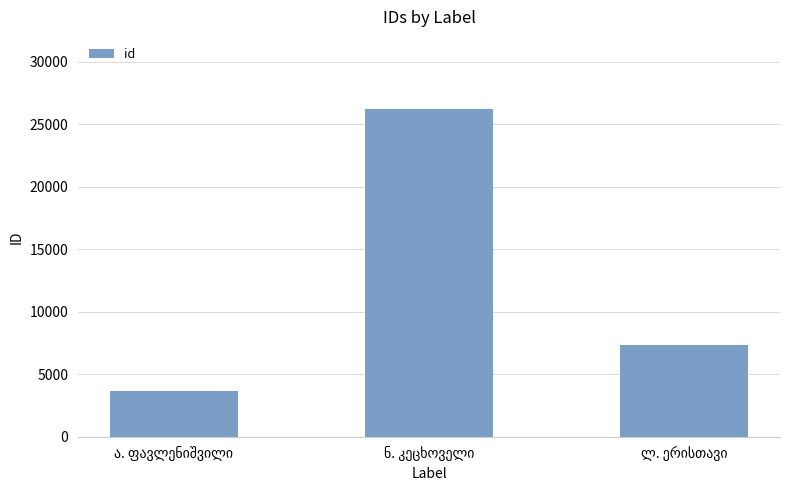

Reading left to right, extract all data points from this chart.

3655	26238	7369